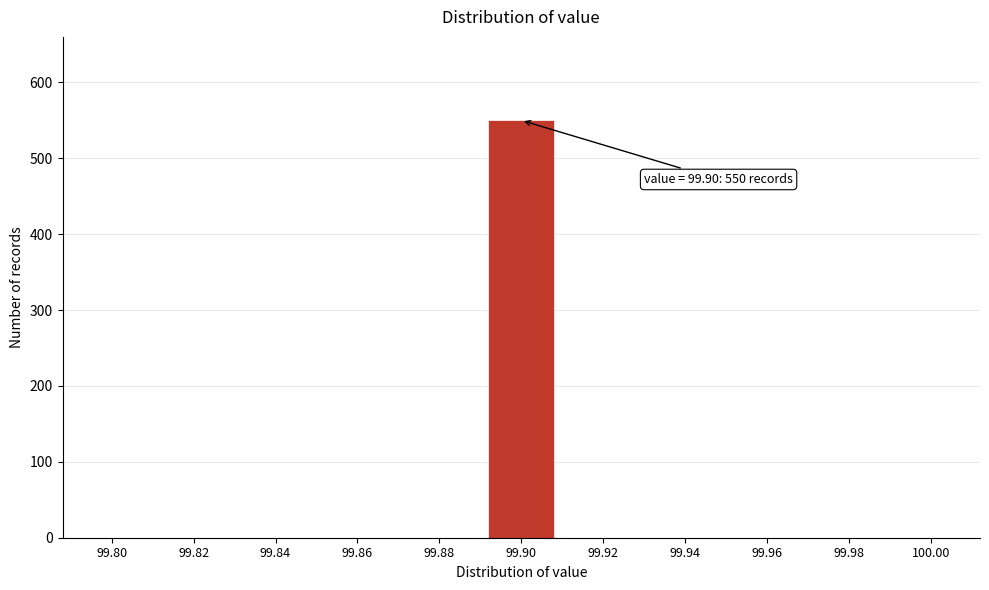

Reading right to left, transcribe all the data shown in this chart.

100.00=0	99.98=0	99.96=0	99.94=0	99.92=0	99.90=550	99.88=0	99.86=0	99.84=0	99.82=0	99.80=0